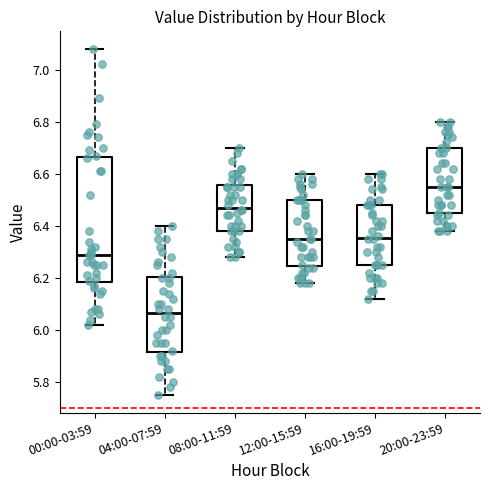

Which box's median line is the highest?

20:00-23:59